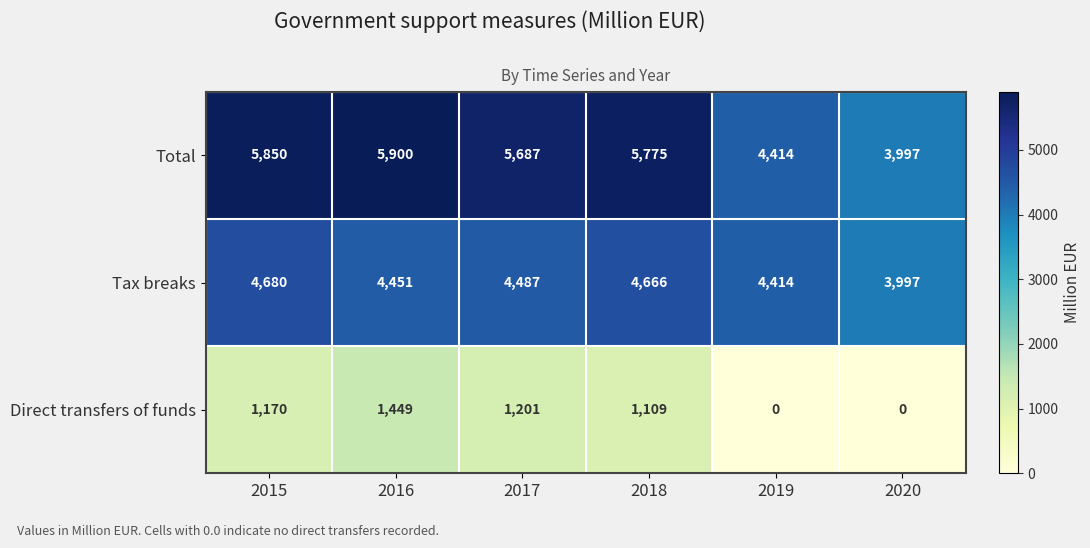

What is the difference between the Total values at 2020 and 2018?

1778